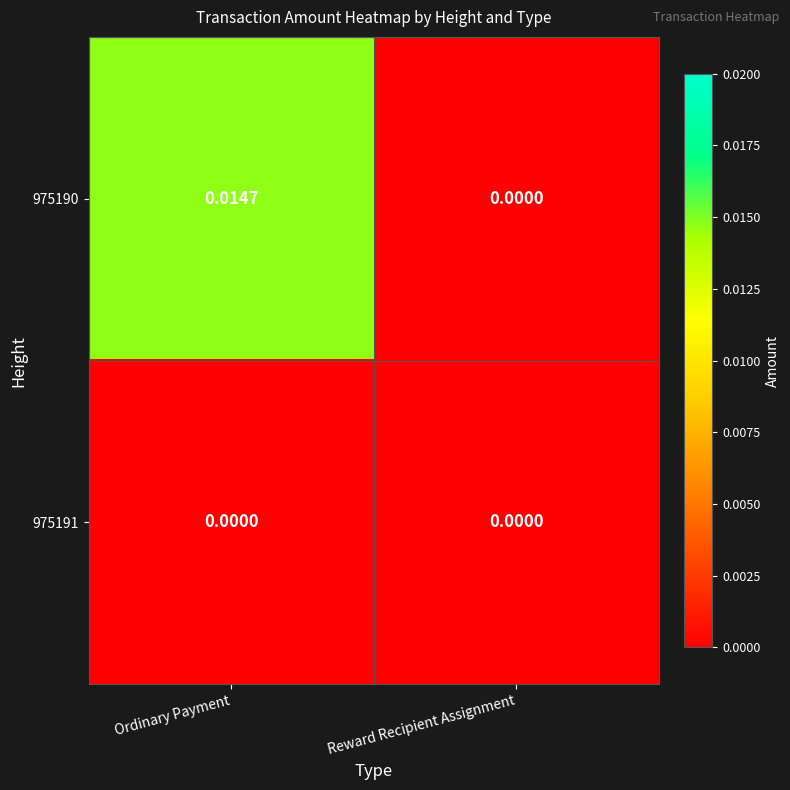

At which category is the sum across all series the highest?

Ordinary Payment